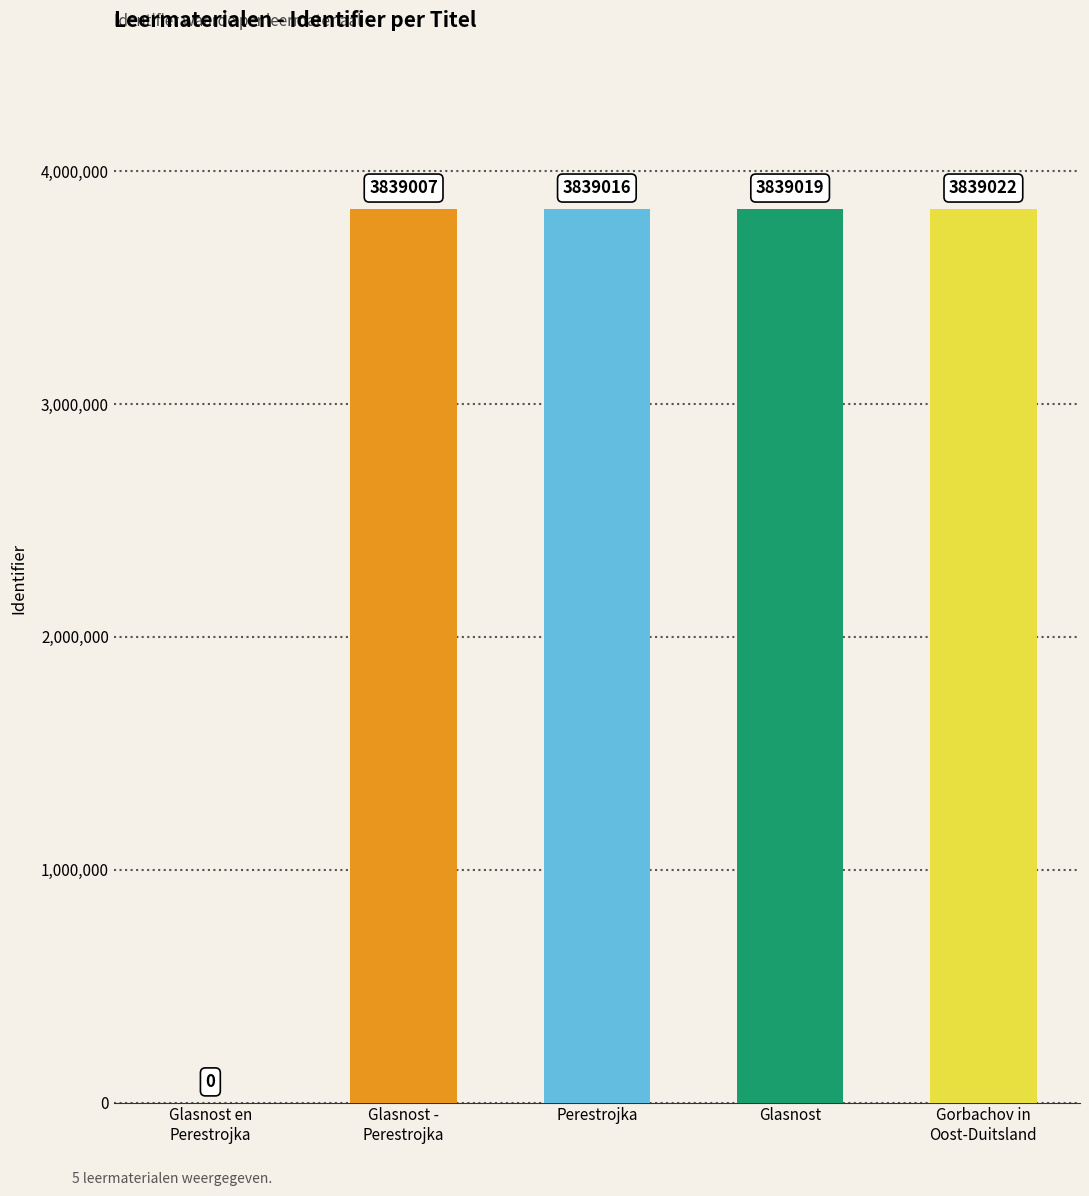

How many distinct data groups are displayed?

1